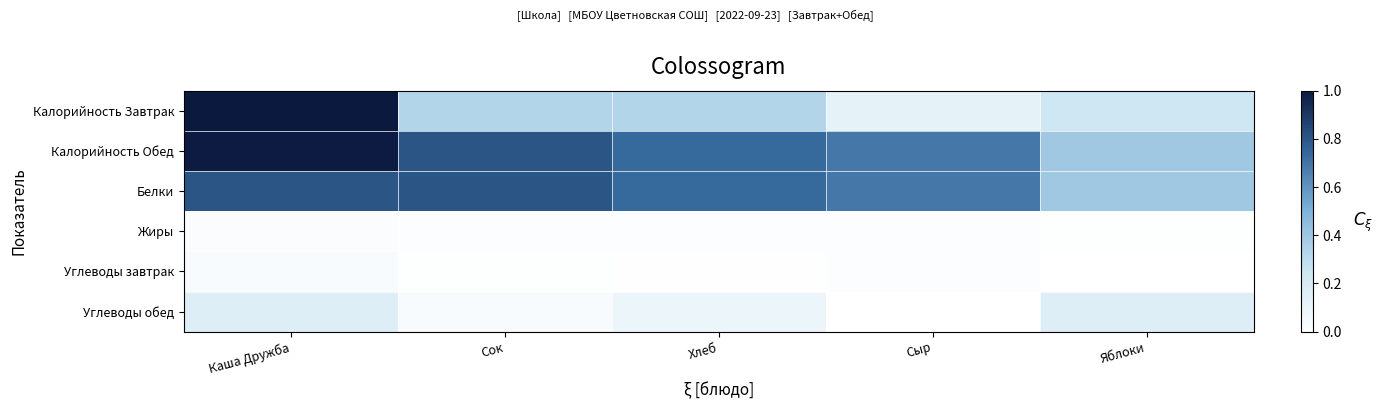

Reading left to right, transcribe all the data shown in this chart.

Калорийность Завтрак: Каша Дружба=1.0	Сок=0.3	Хлеб=0.3	Сыр=0.1	Яблоки=0.2
Калорийность Обед: Каша Дружба=1.0	Сок=0.8	Хлеб=0.7	Сыр=0.7	Яблоки=0.4
Белки: Каша Дружба=0.8	Сок=0.8	Хлеб=0.7	Сыр=0.7	Яблоки=0.4
Жиры: Каша Дружба=0.0	Сок=0.0	Хлеб=0.0	Сыр=0.0	Яблоки=0.0
Углеводы завтрак: Каша Дружба=0.0	Сок=0.0	Хлеб=0.0	Сыр=0.0	Яблоки=0.0
Углеводы обед: Каша Дружба=0.2	Сок=0.0	Хлеб=0.1	Сыр=0.0	Яблоки=0.2